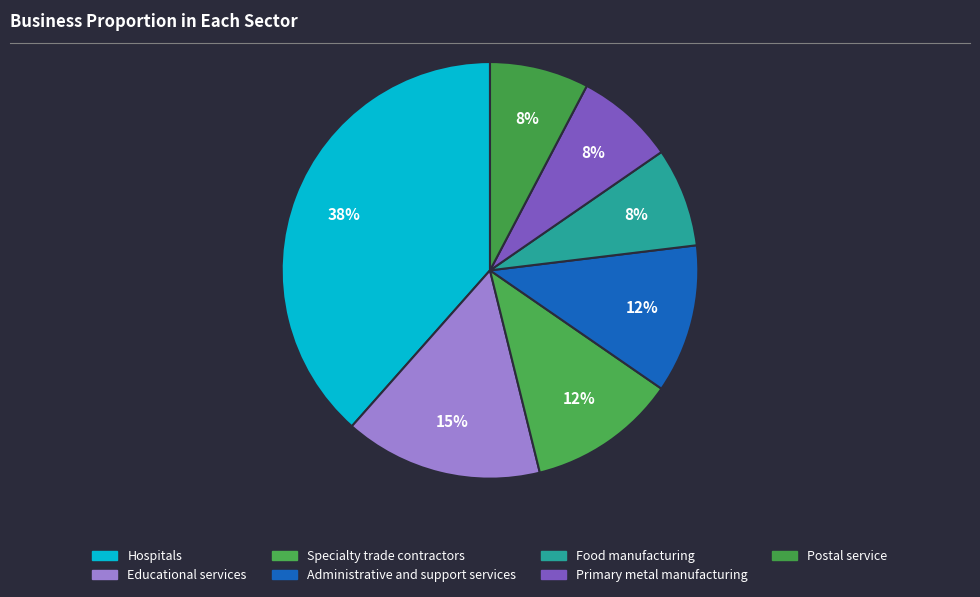

True or false: Food manufacturing accounts for 8% of the total.

True